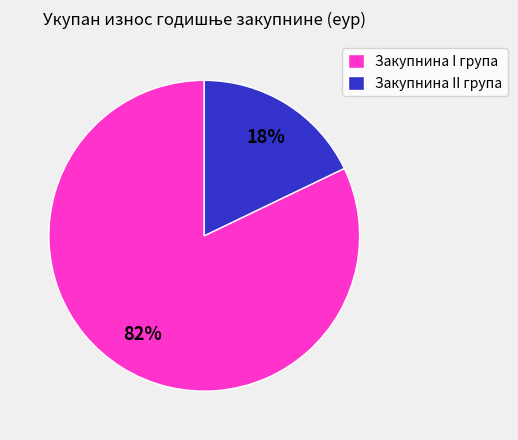

To the nearest percent, what is the average slice percentage?

50%